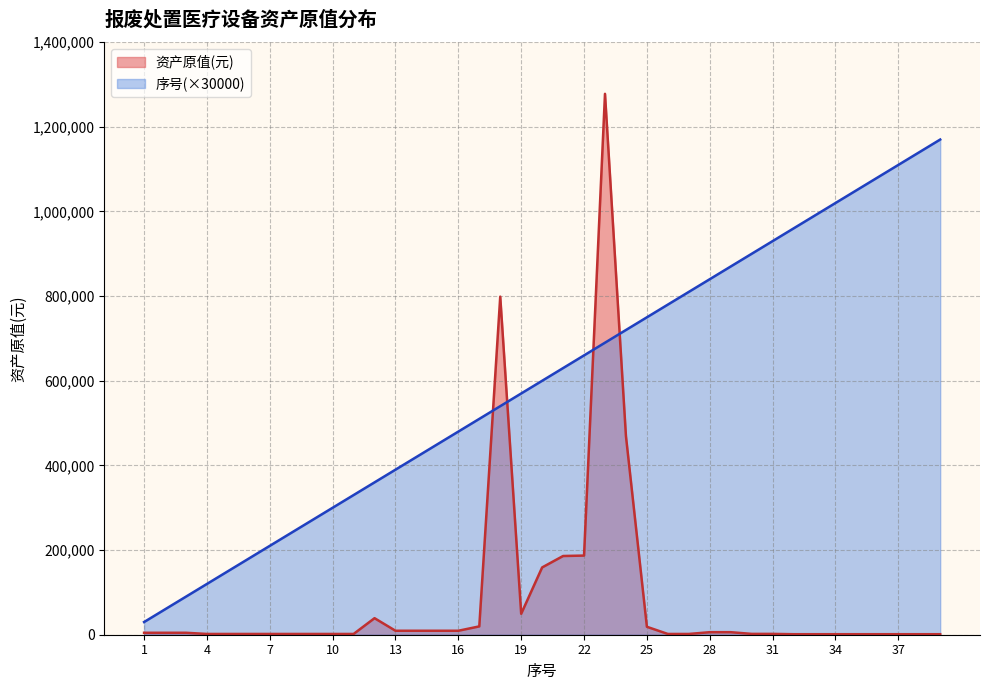

Is it true that 序号 equals 750000 at 25?

True